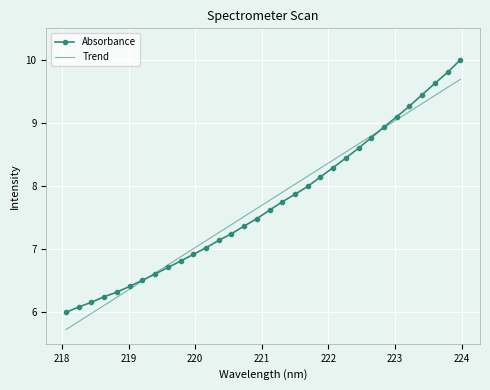

What is the difference between the second highest and second lowest values in the Trend series?

3.7